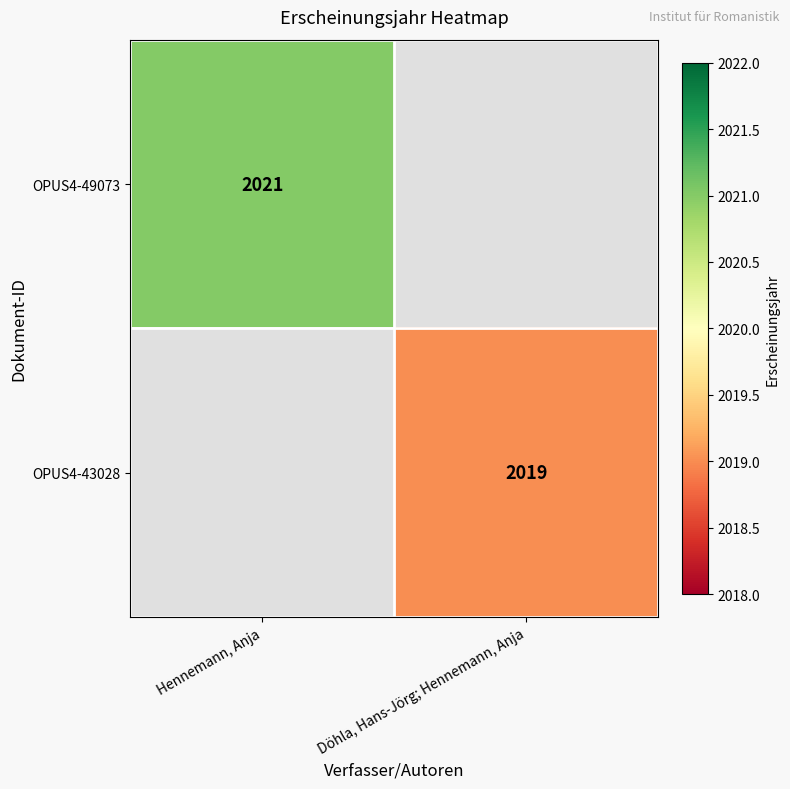

The value of OPUS4-49073 at Hennemann, Anja is 2021. True or false?

True